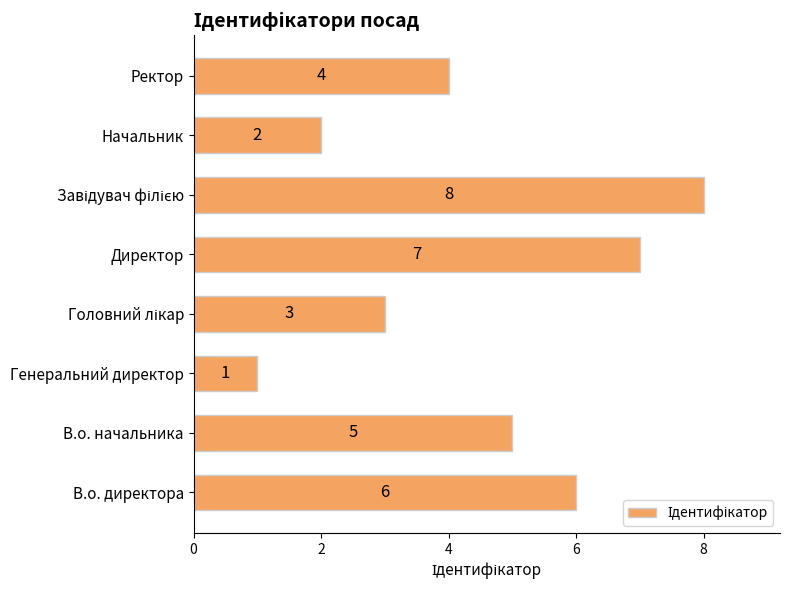

At which category does the chart reach its minimum across all series?

Генеральний директор